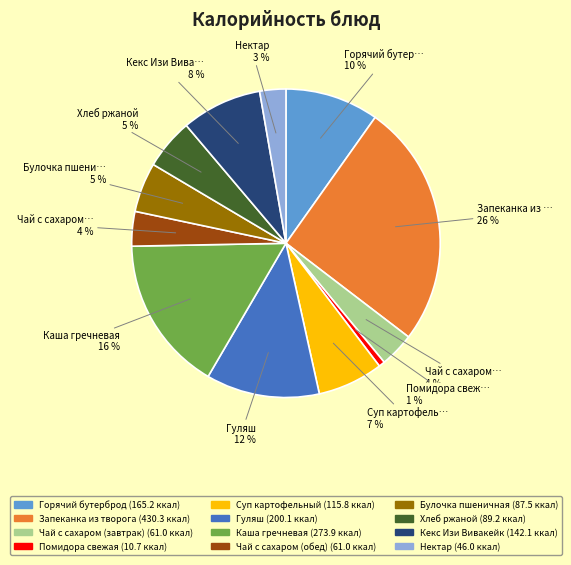

Is there any slice that represents more than half of the pie?

No